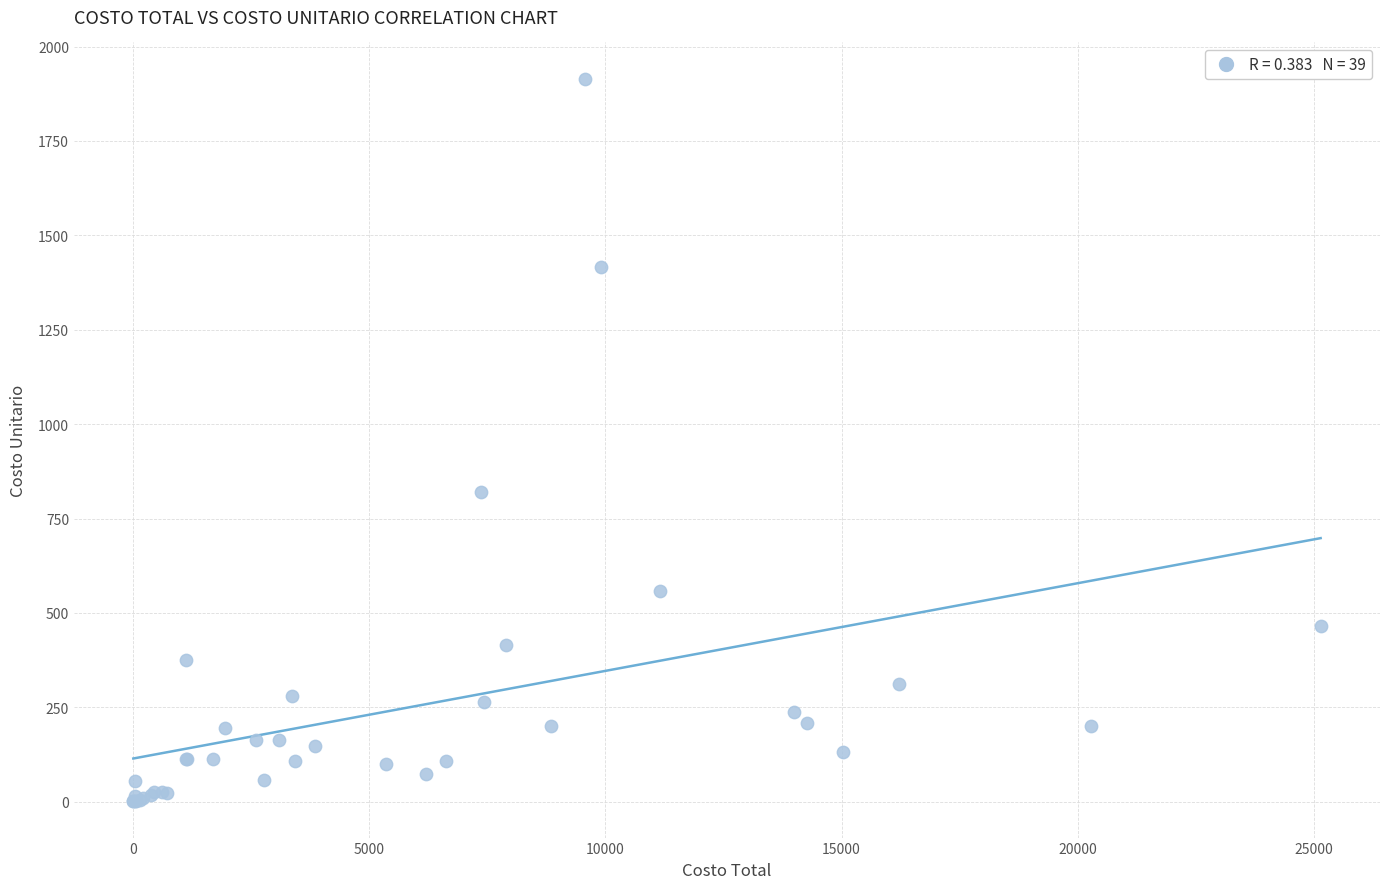

What Y value in the scatter plot is closest to 958?

819.3